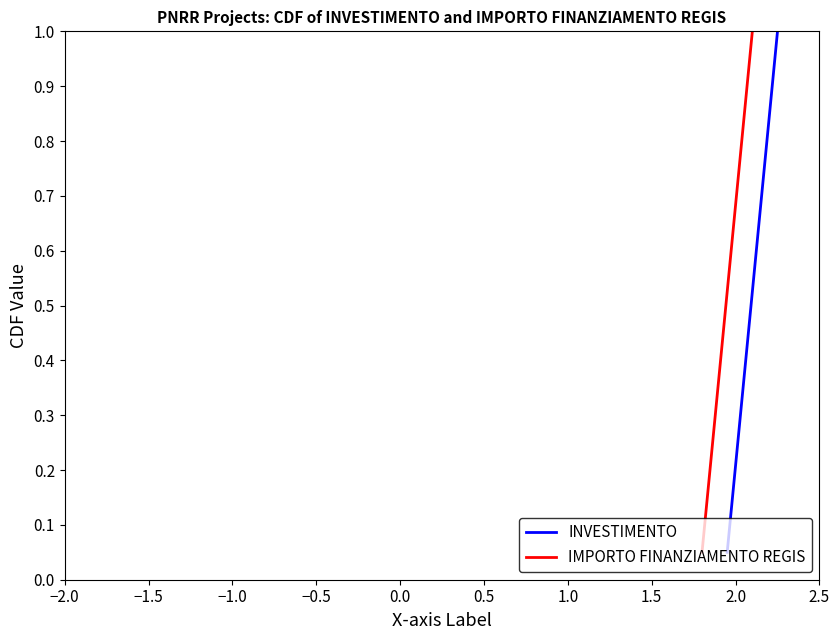

What is the maximum value for INVESTIMENTO?

1.0